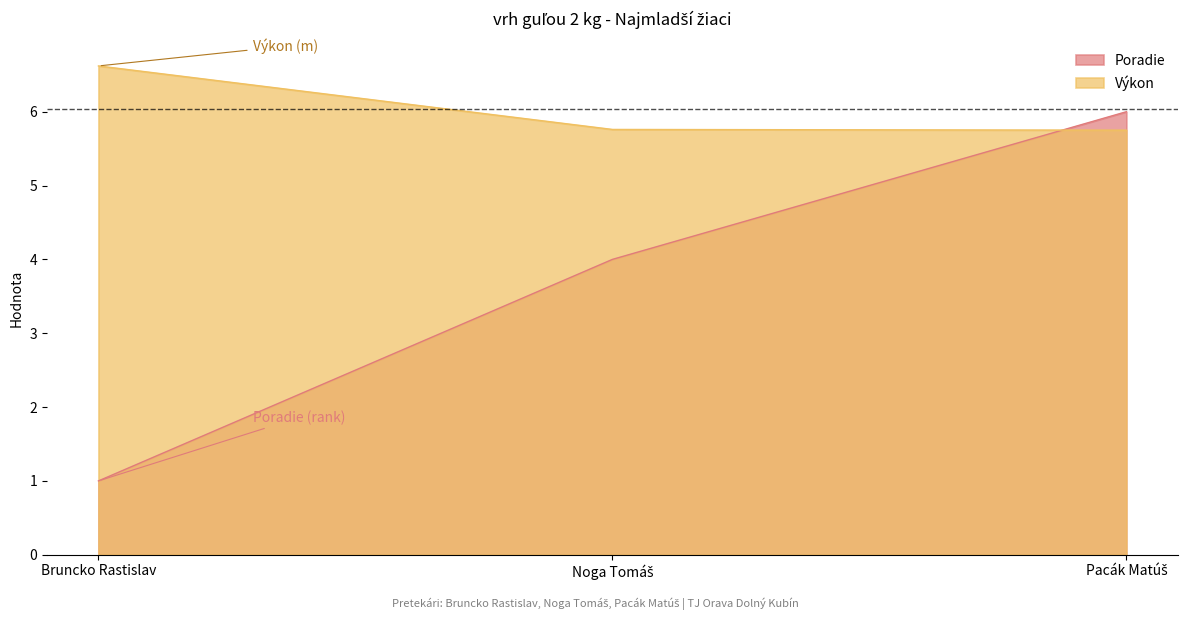

Which series changed the most between Bruncko Rastislav and Noga Tomáš?

Poradie